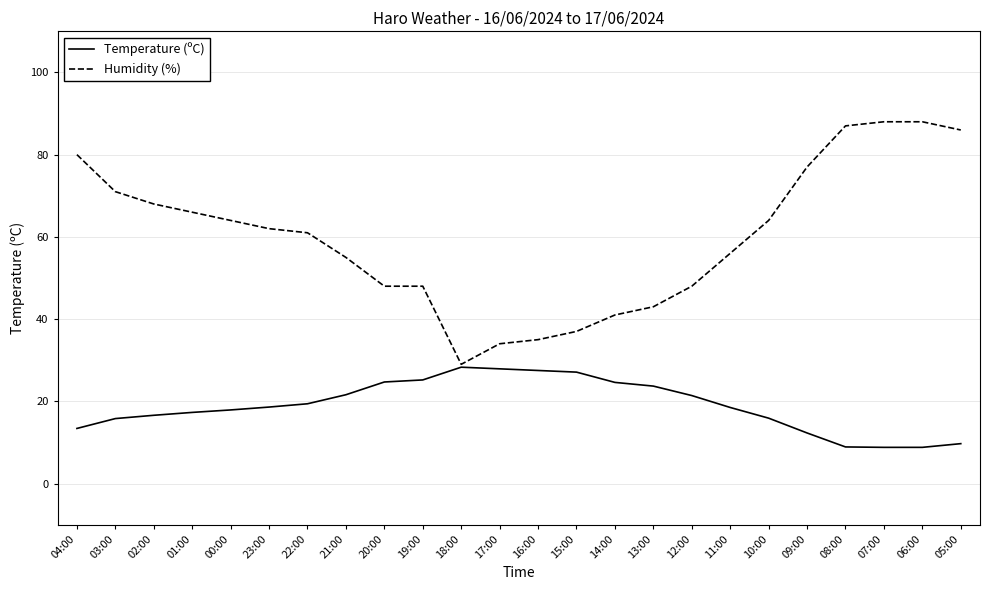

Which series has the largest total across all categories?

Humidity (%)